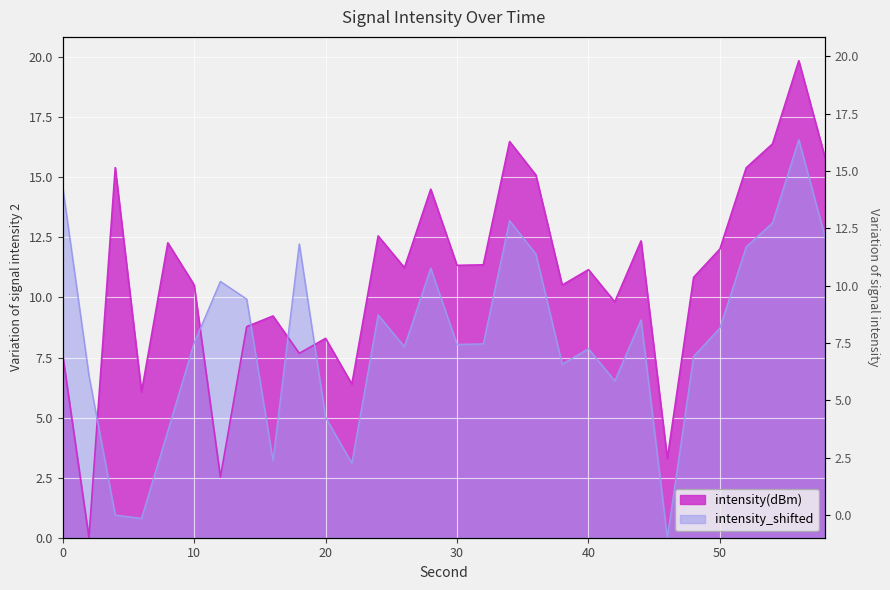

What is the value of the intensity_shifted point at the 27th from the left?

12.1